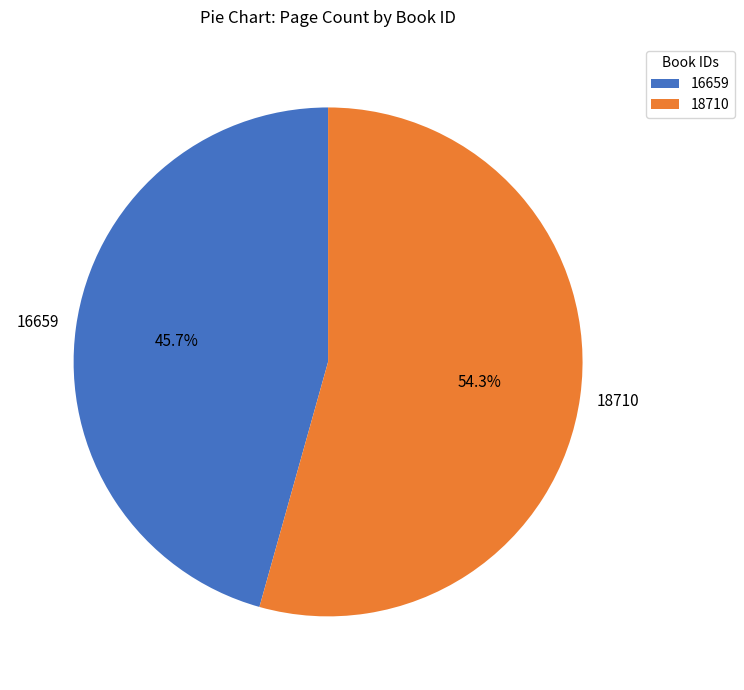

Rank the categories by value from highest to lowest.

18710, 16659